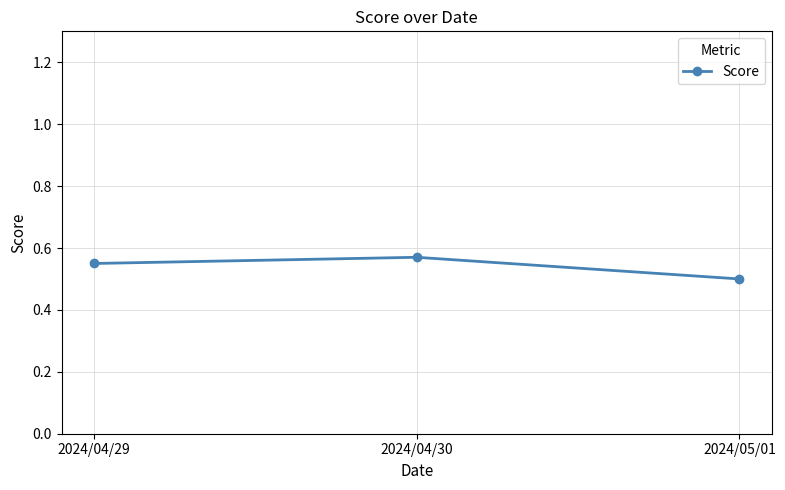

What is the change in value from 2024/04/30 to 2024/05/01?

-0.1